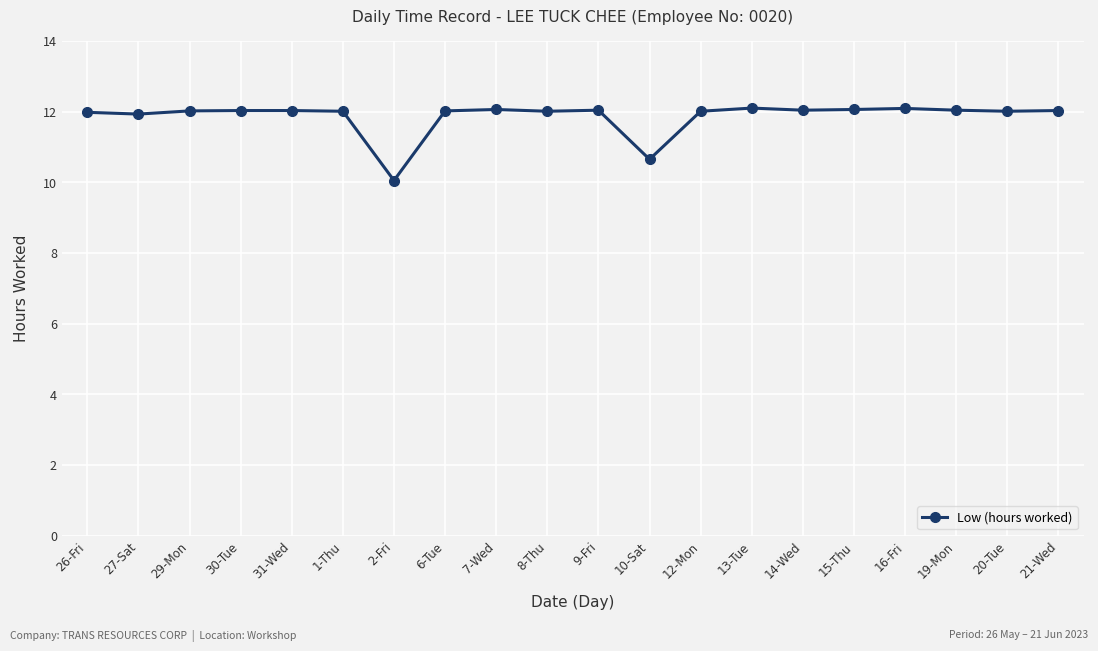

Does the chart display data point markers on the line(s)?

Yes